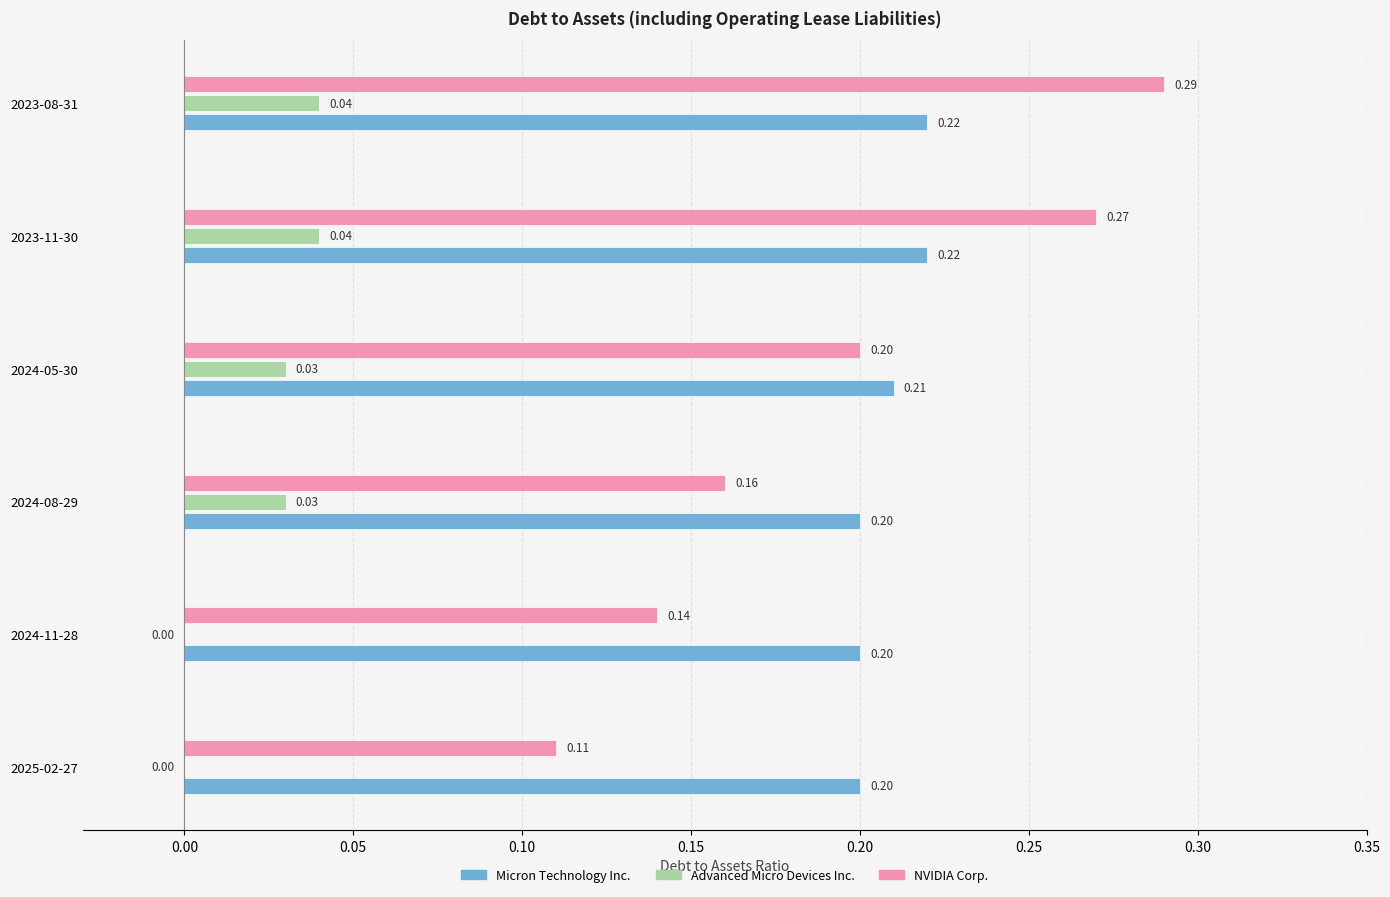

Which series has the largest total across all categories?

Micron Technology Inc.